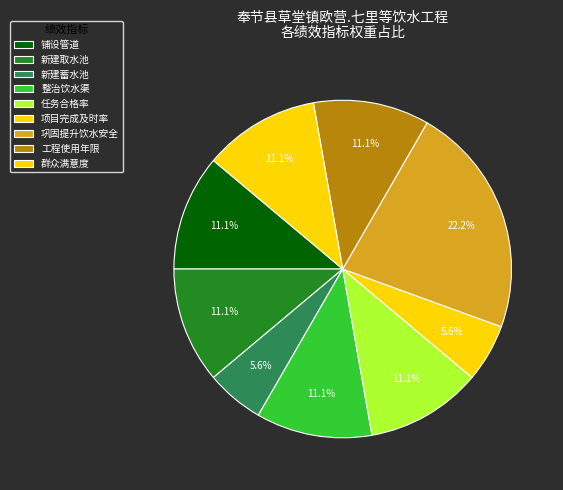

Rank the categories by value from highest to lowest.

巩固提升饮水安全, 铺设管道, 新建取水池, 整治饮水渠, 任务合格率, 工程使用年限, 群众满意度, 新建蓄水池, 项目完成及时率